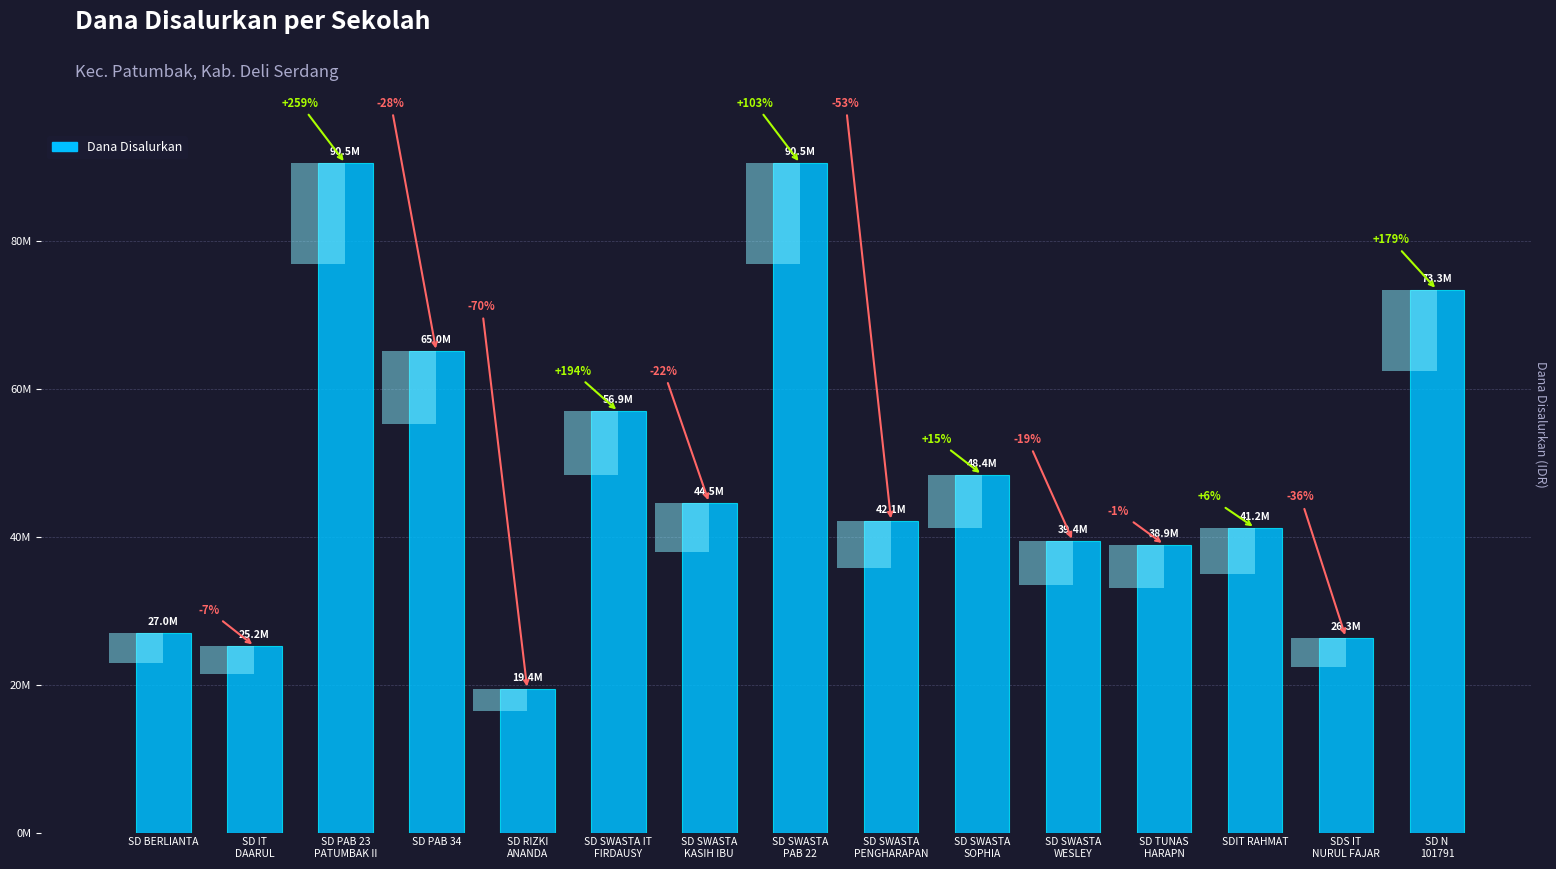

What is the minimum value shown in the chart?

19350000